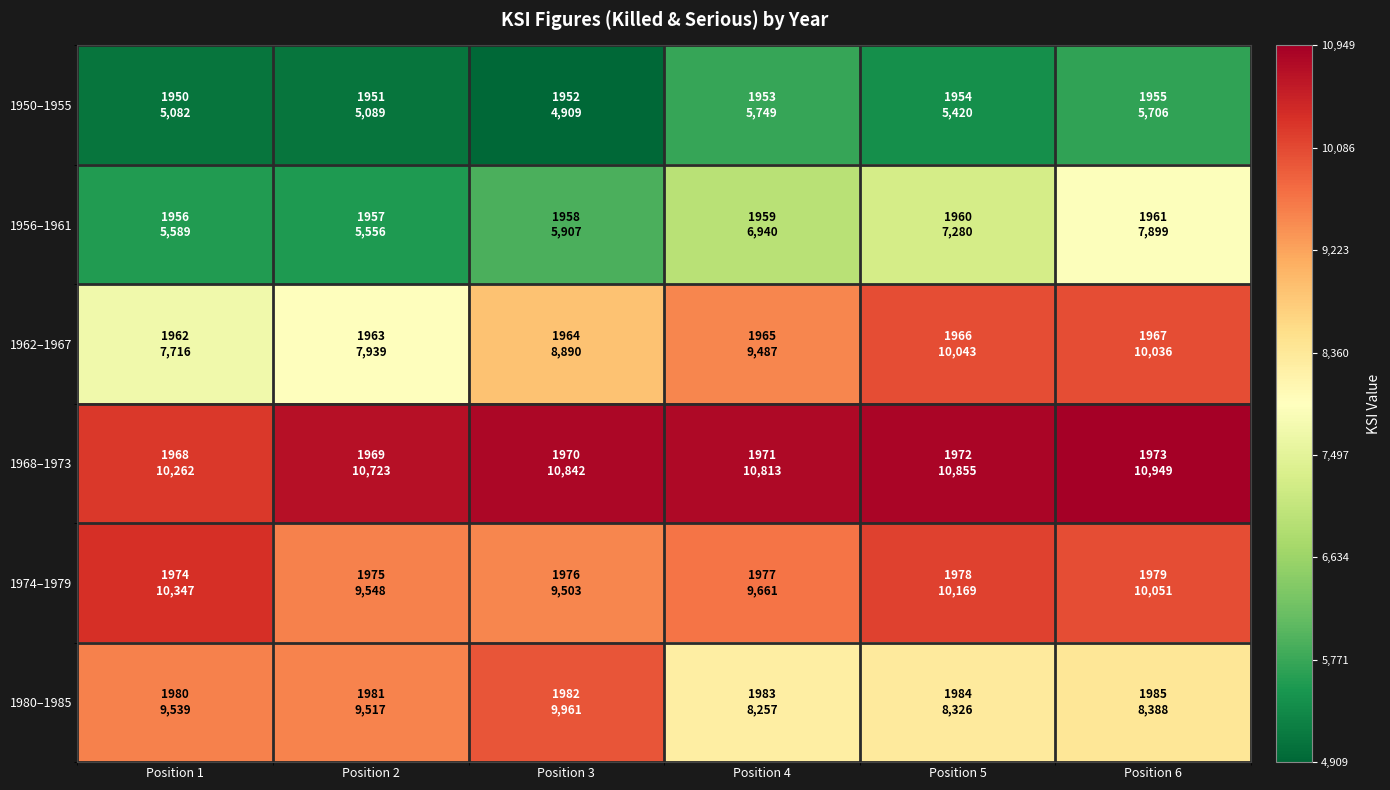

At which category is the sum across all series the highest?

Position 6